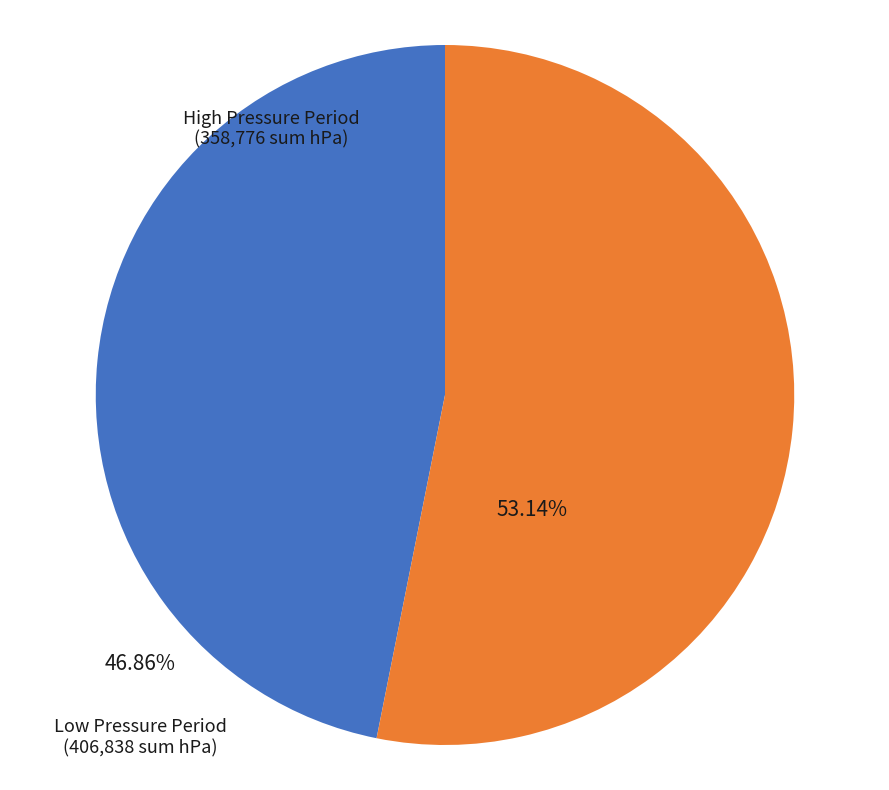

Is there a majority slice in this chart?

Yes